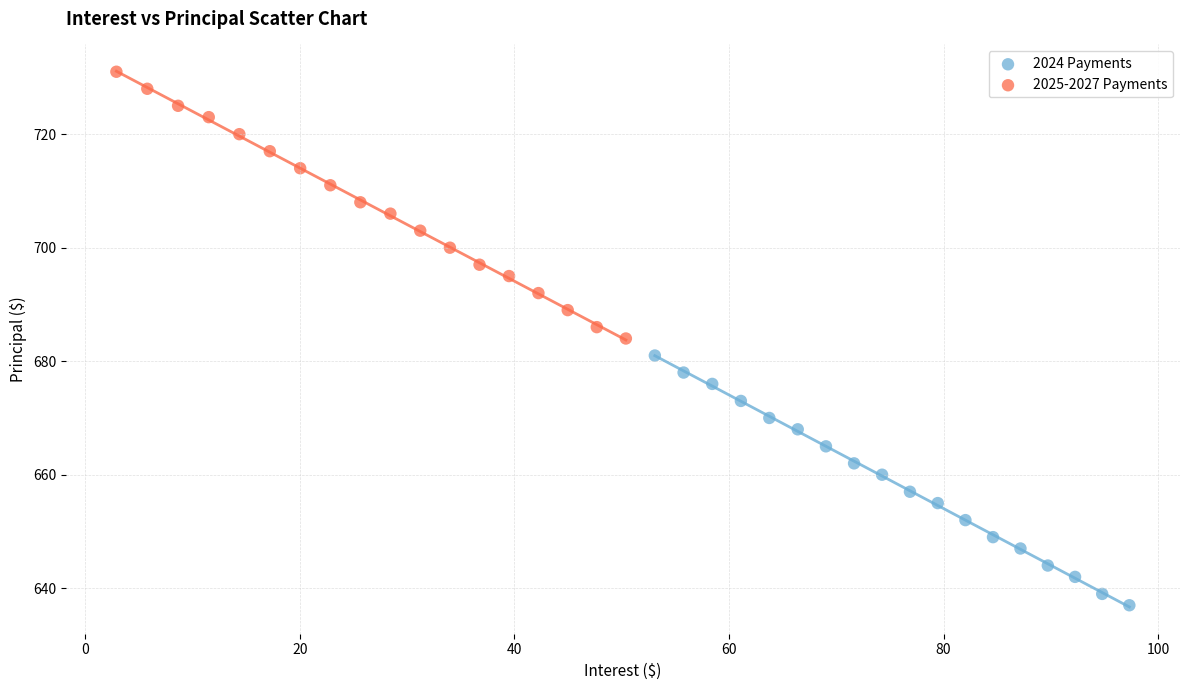

Which series contains the highest Y value?

2025-2027 Payments